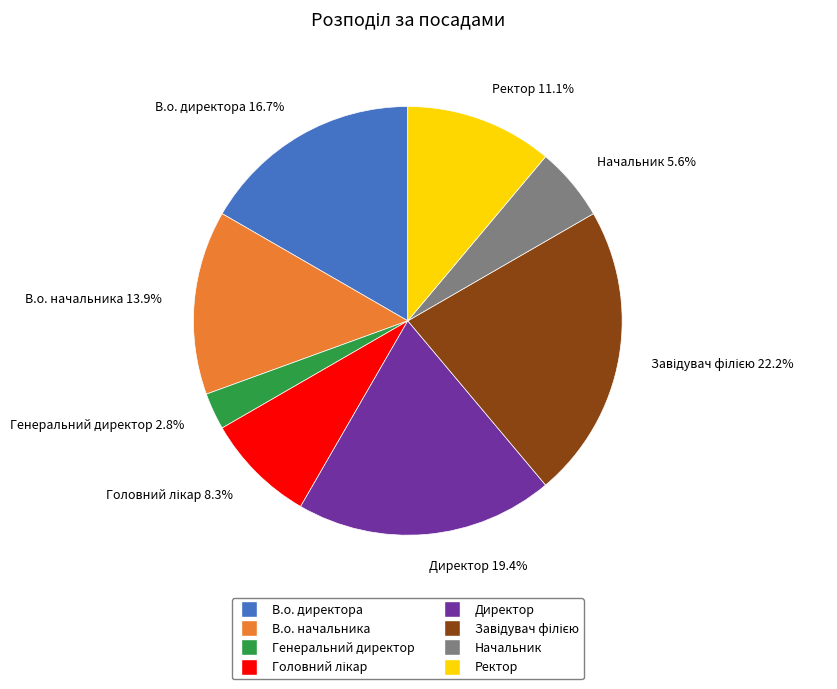

Between Генеральний директор and В.о. начальника, which is larger?

В.о. начальника